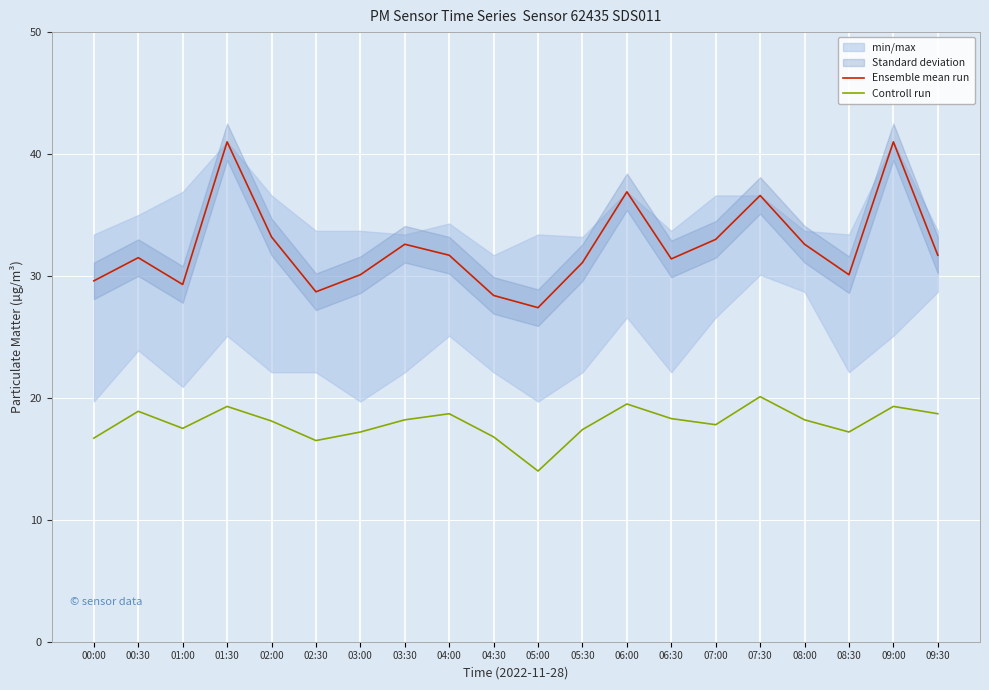

What is the sum of the Controll run values at 09:30 and 00:30?

37.6